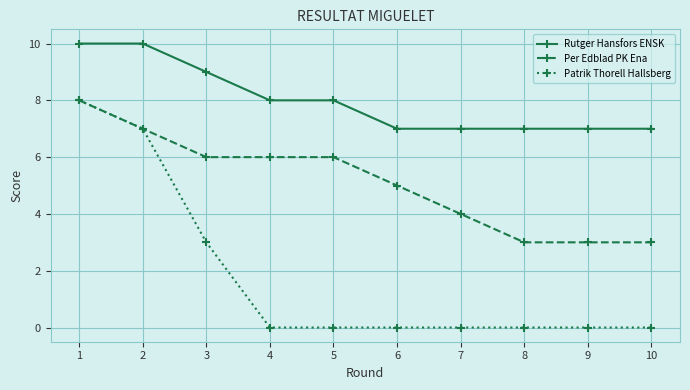

What is the average value of the Per Edblad PK Ena series?

5